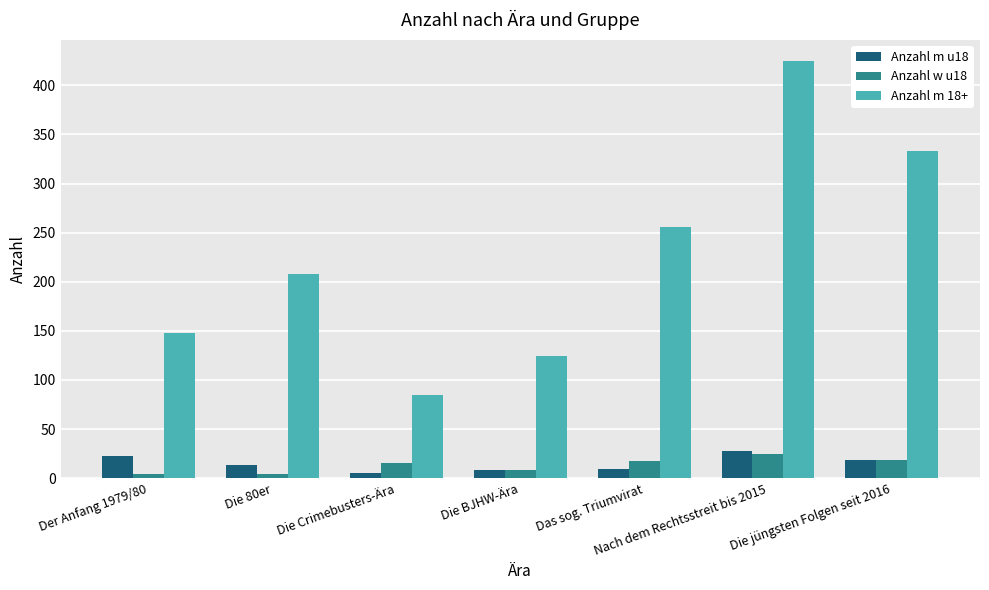

What is the sum of all Anzahl w u18 values?

91